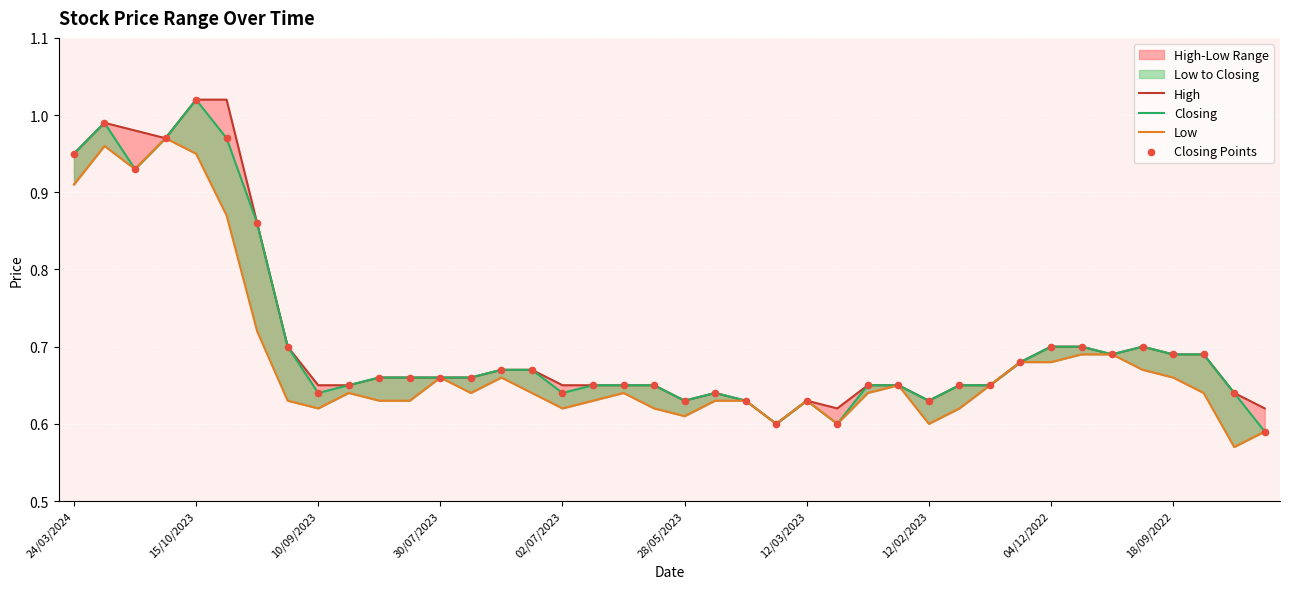

At how many categories does at least one series exceed 0?

40